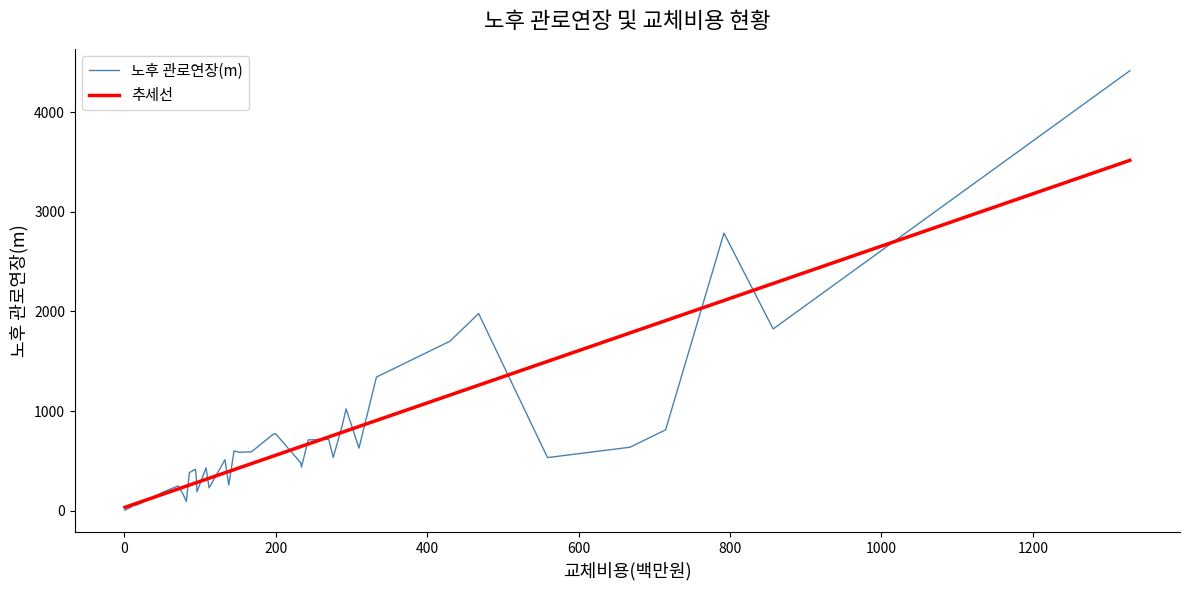

Which series has the largest range (max minus min)?

노후 관로연장(m)